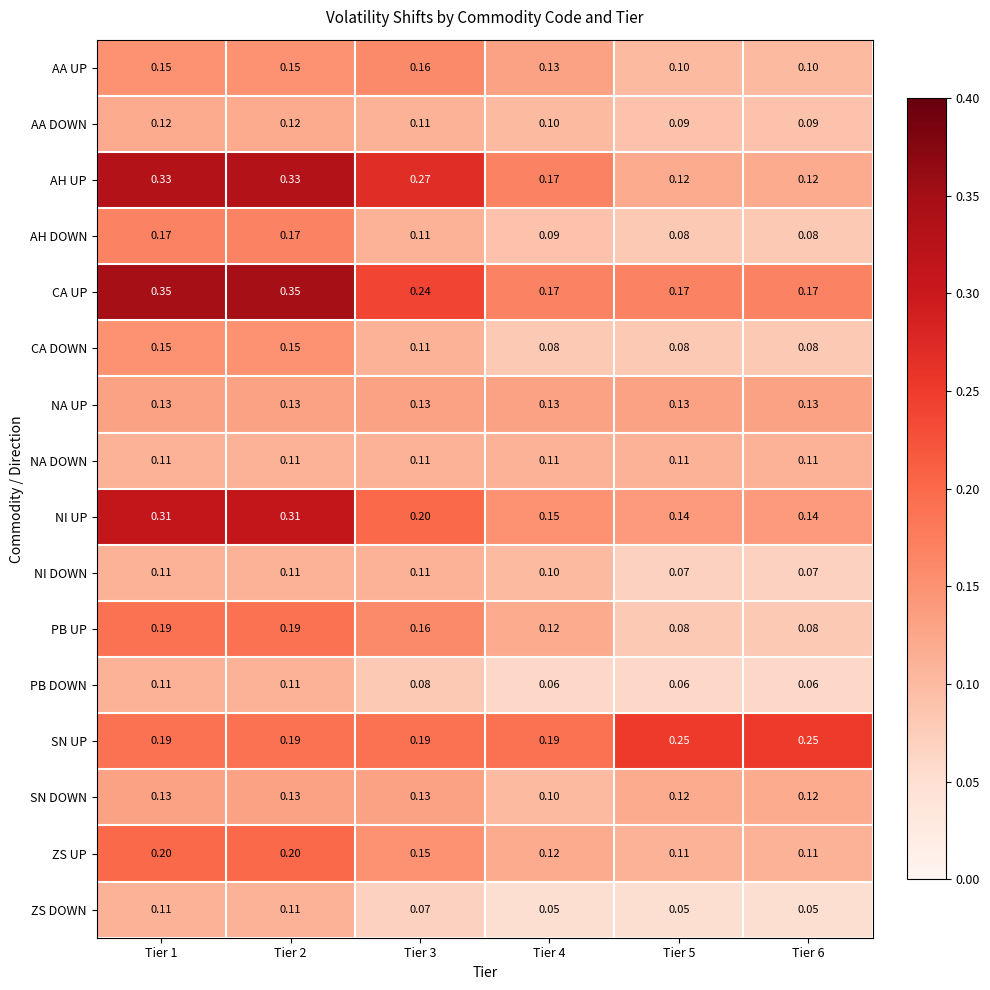

What is the difference between the highest and lowest values at Tier 2?

0.2